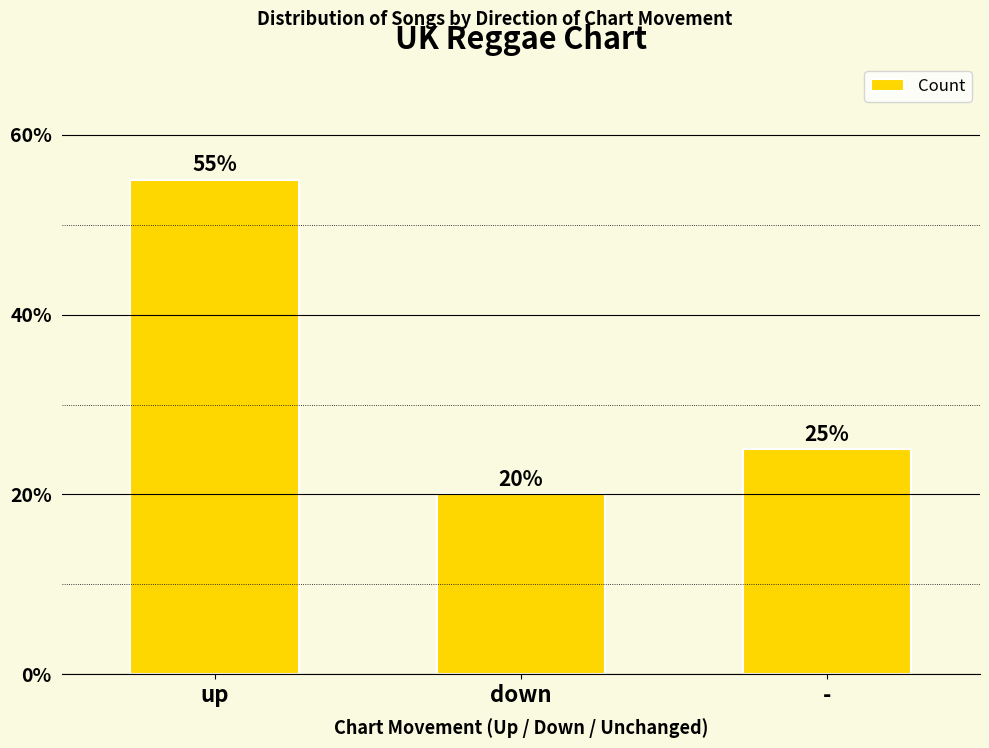

Reading left to right, list all the values displayed in this chart.

up=55.0	down=20.0	-=25.0